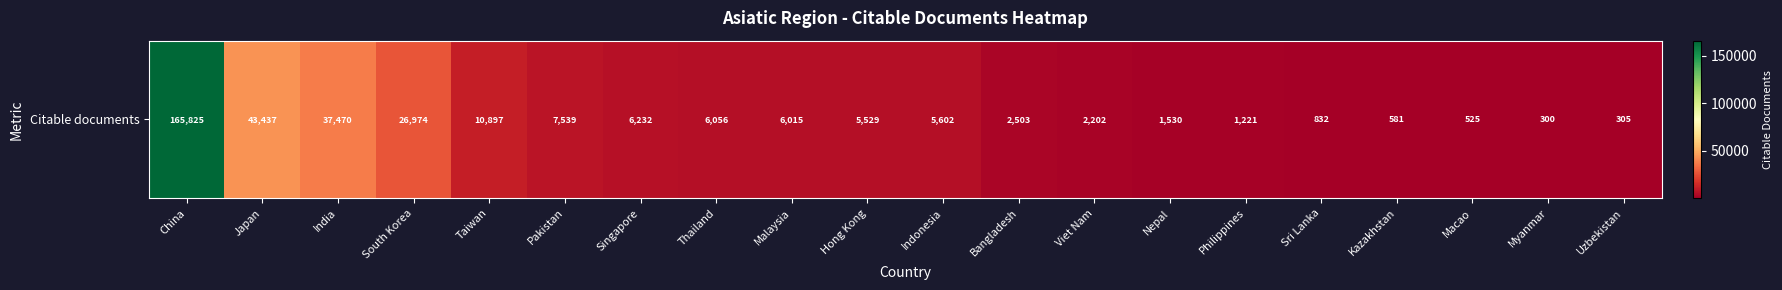

Where is the data nearest to the value 83062?

Japan